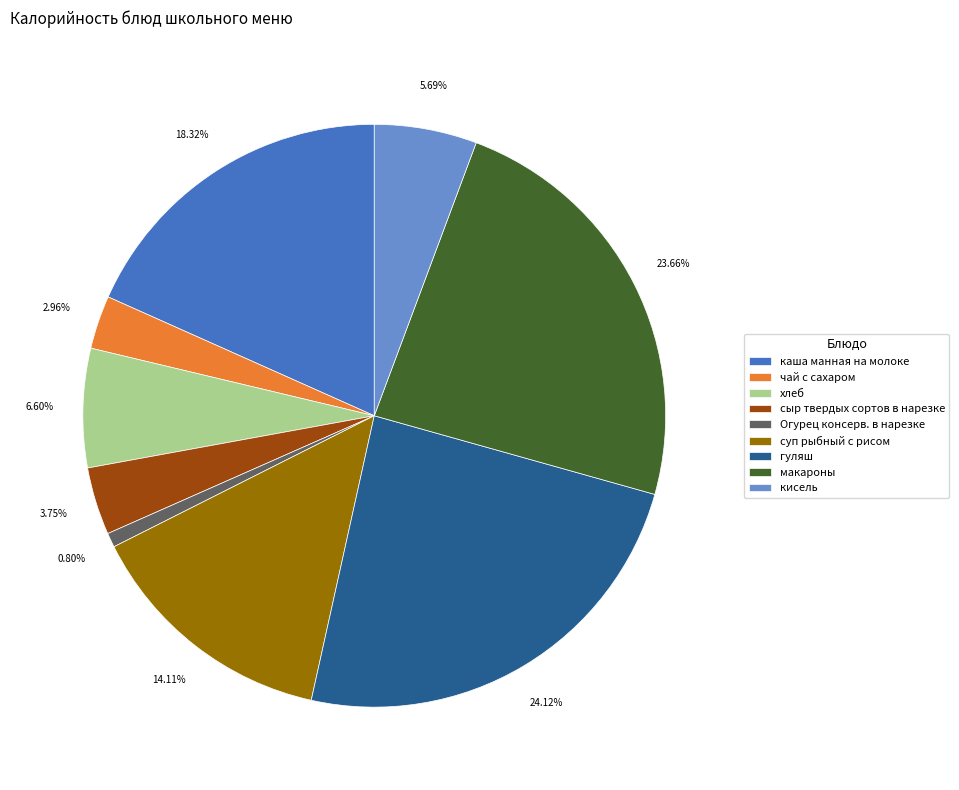

Does хлеб account for over 50% of the chart?

No